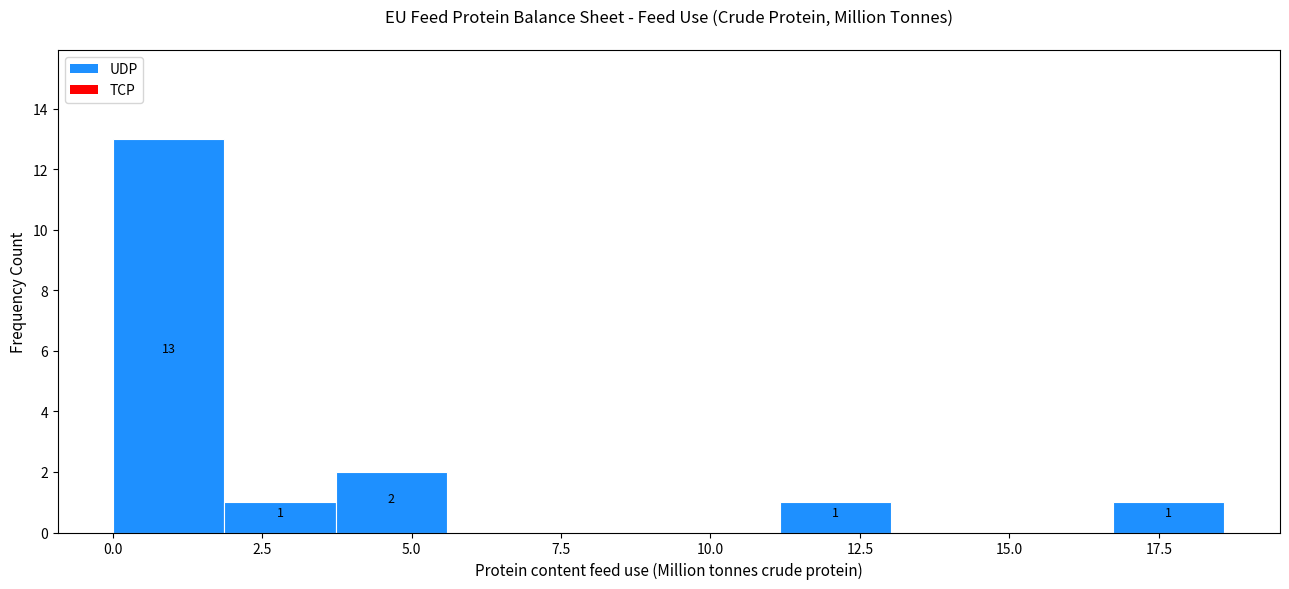

Around what value on the x-axis is the tallest bar? Give the approximate position of its centre, as read against the axis.

1.0